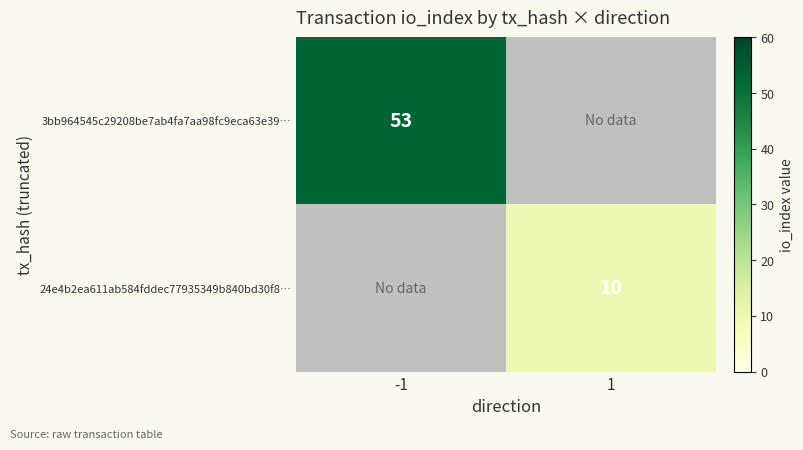

Is it true that 24e4b2ea611ab584fddec77935349b840bd30f8… equals 18 at 1?

False